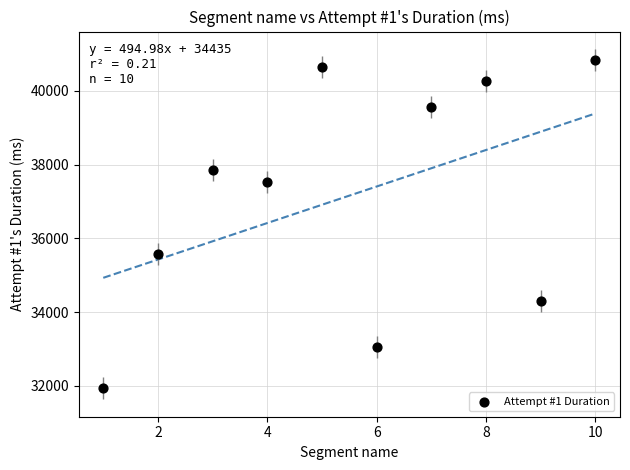

What is the range of Y values (max minus min)?

8891